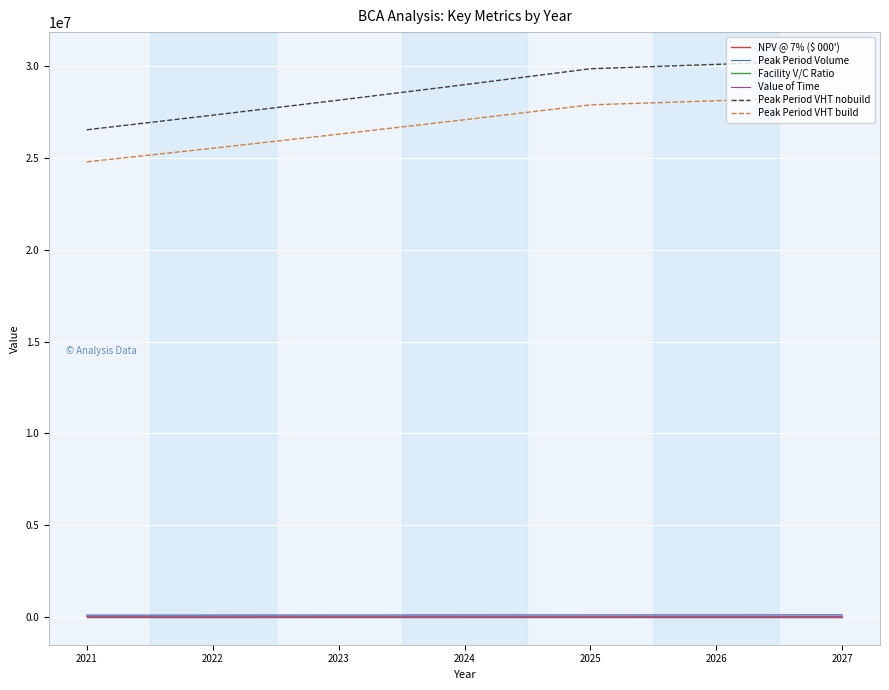

What is the sum of the Facility V/C Ratio values at 2024 and 2021?

1.5